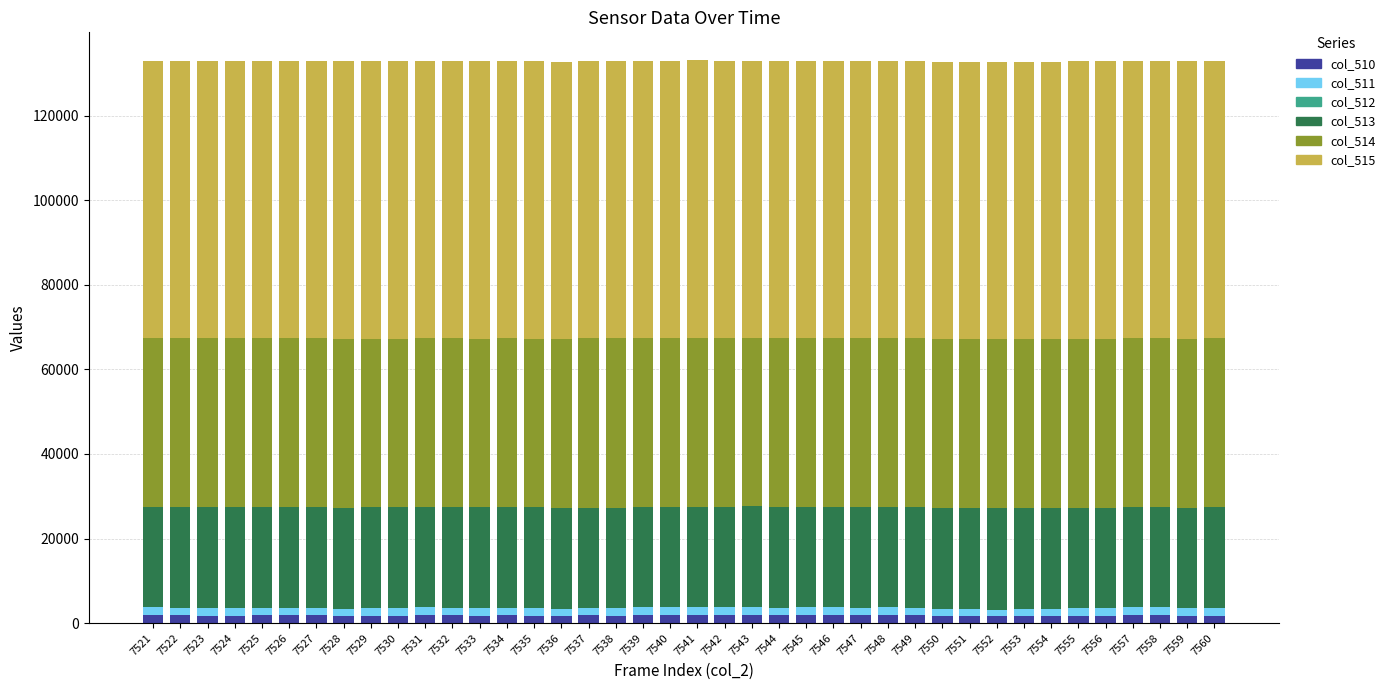

What is the difference between the col_514 values at 7529 and 7541?

188